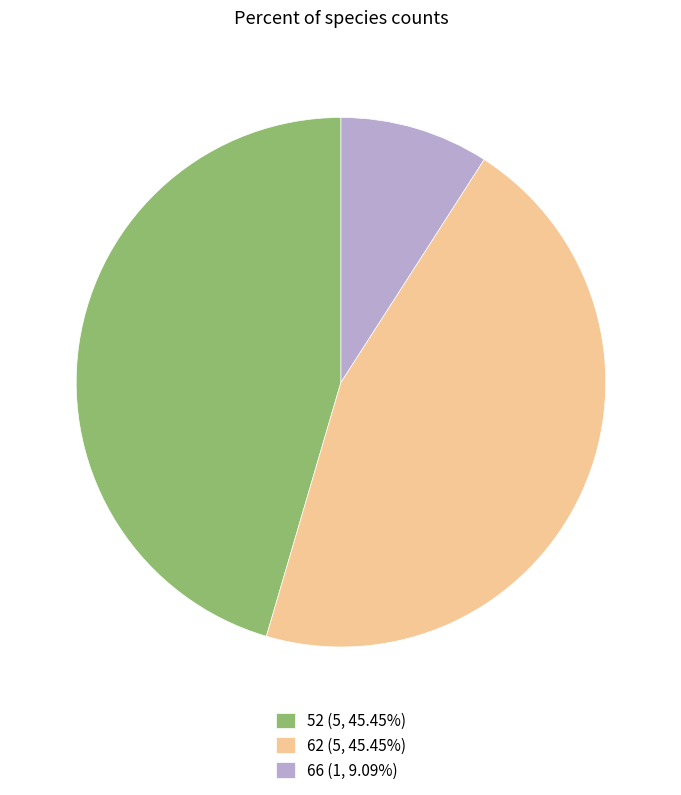

Is the sum of 62 (5, 45.45%) and 66 (1, 9.09%) greater than half?

Yes